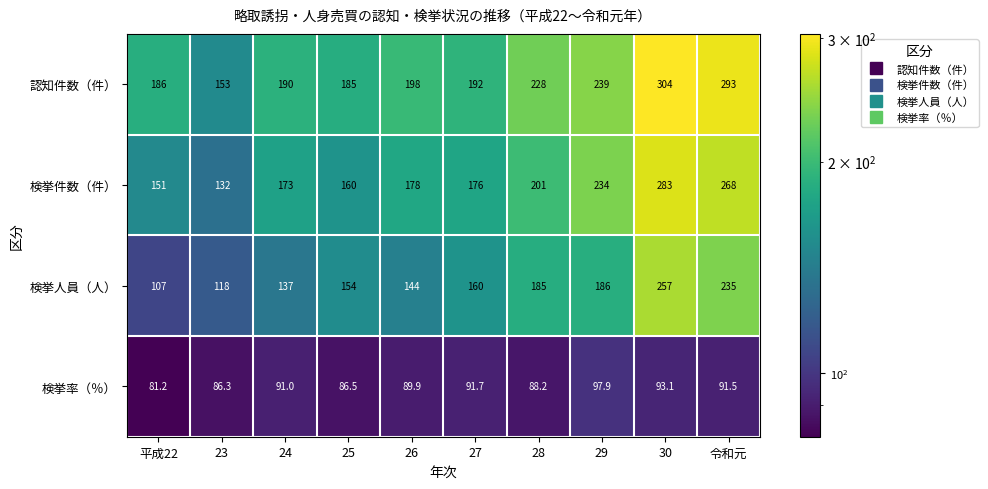

What is the difference between the maximum and minimum values in the 検挙率（％） series?

16.7